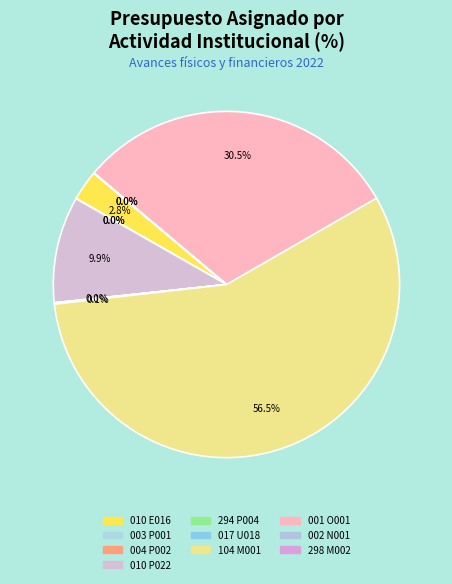

Combined, what portion of the pie is 010 P022 and 001 O001?

40.5%